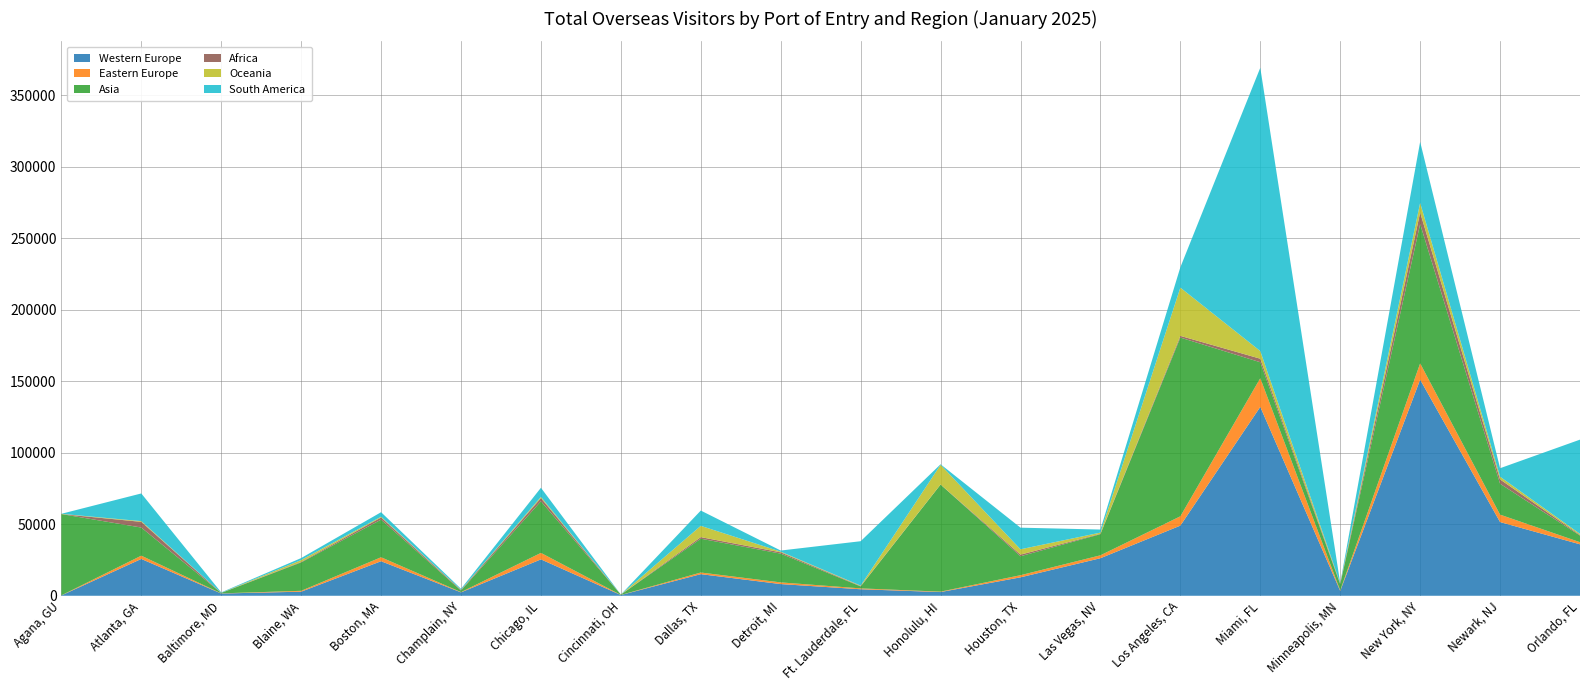

Reading left to right, transcribe all the data shown in this chart.

Western Europe: 223	25736	1570	2854	24142	2385	25437	514	15104	8171	4550	2591	12880	26241	49031	132019	3380	151030	51520	35964
Eastern Europe: 60	2294	109	608	2774	193	4527	50	1150	1171	610	293	1492	2036	6516	20041	400	11413	5190	1478
Asia: 56828	19649	291	19831	26292	1056	36075	237	23639	20101	1348	74844	13244	14749	124914	11147	4323	97392	21577	4616
Africa: 5	3984	75	353	1509	418	2262	21	1098	919	261	39	1129	312	1191	2485	427	8039	3052	426
Oceania: 155	496	19	1319	521	131	800	6	7876	472	327	13764	3739	810	33716	5342	122	6729	1883	777
South America: 20	19355	290	1379	3165	676	6380	9	10690	783	31029	370	15113	2135	14240	198014	194	42692	5926	65868